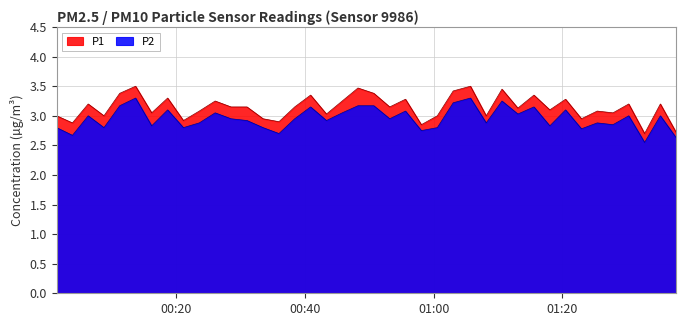

What is the difference between the second highest and minimum values in the P1 series?

0.8